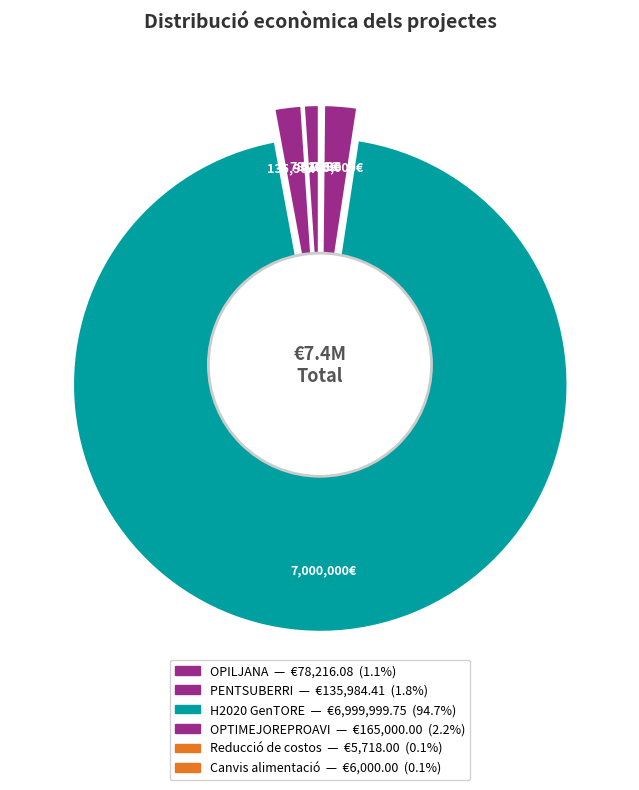

Rank the categories by value from lowest to highest.

Reducció de costos, Canvis alimentació, OPILJANA, PENTSUBERRI, OPTIMEJOREPROAVI, H2020 GenTORE